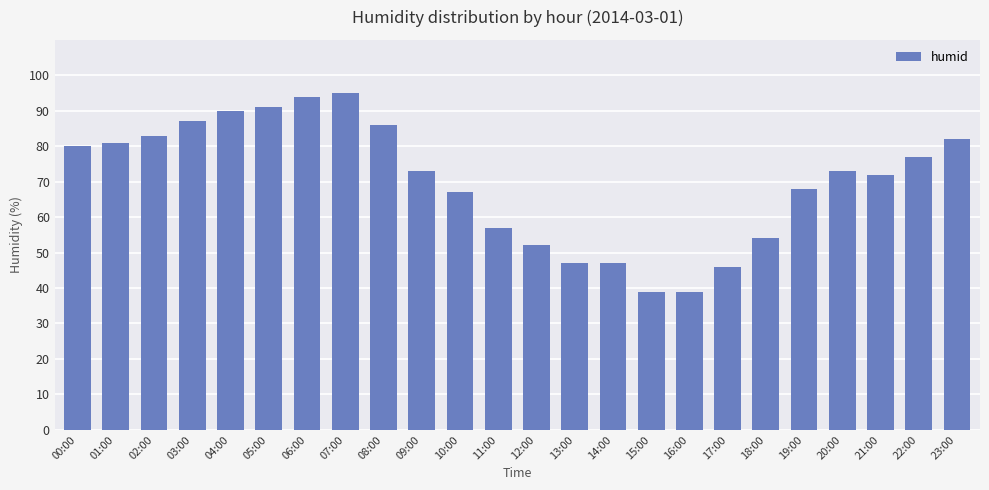

What is the ratio of the value at 06:00 to the value at 15:00?

2.4